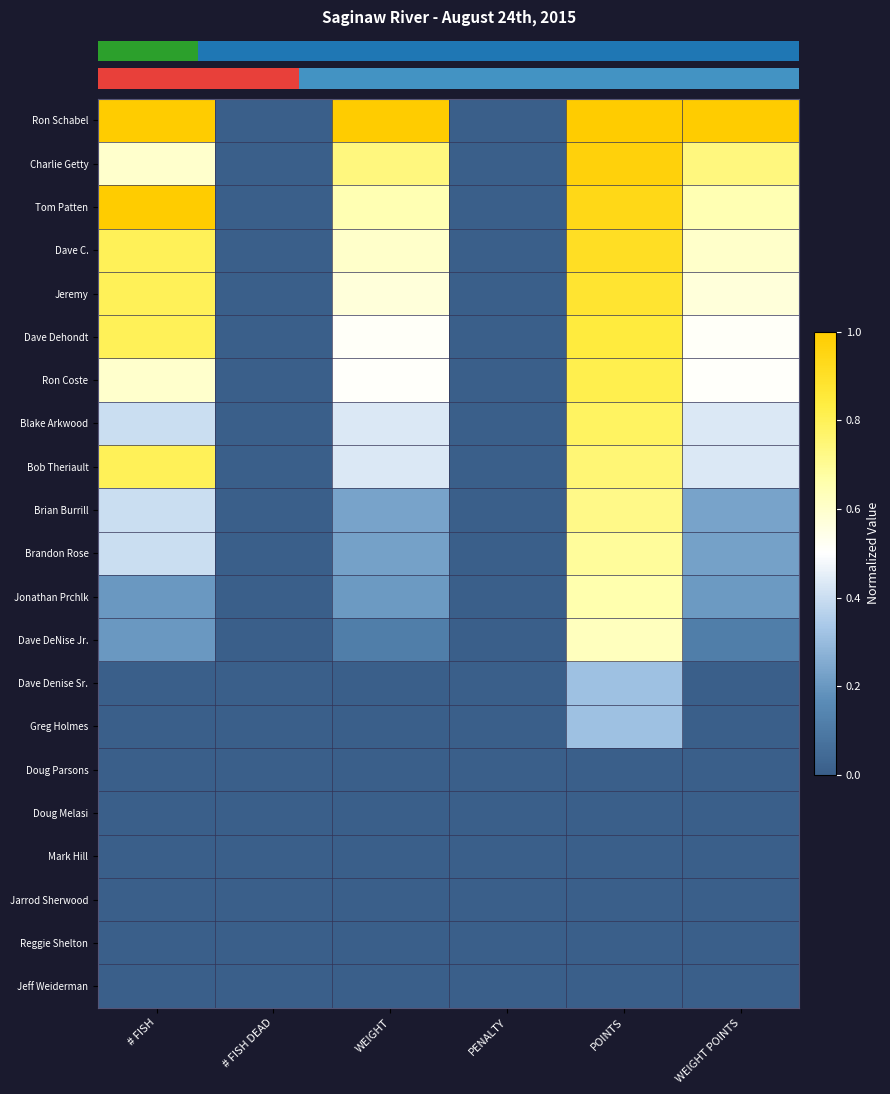

Count the number of categories in the chart.

6